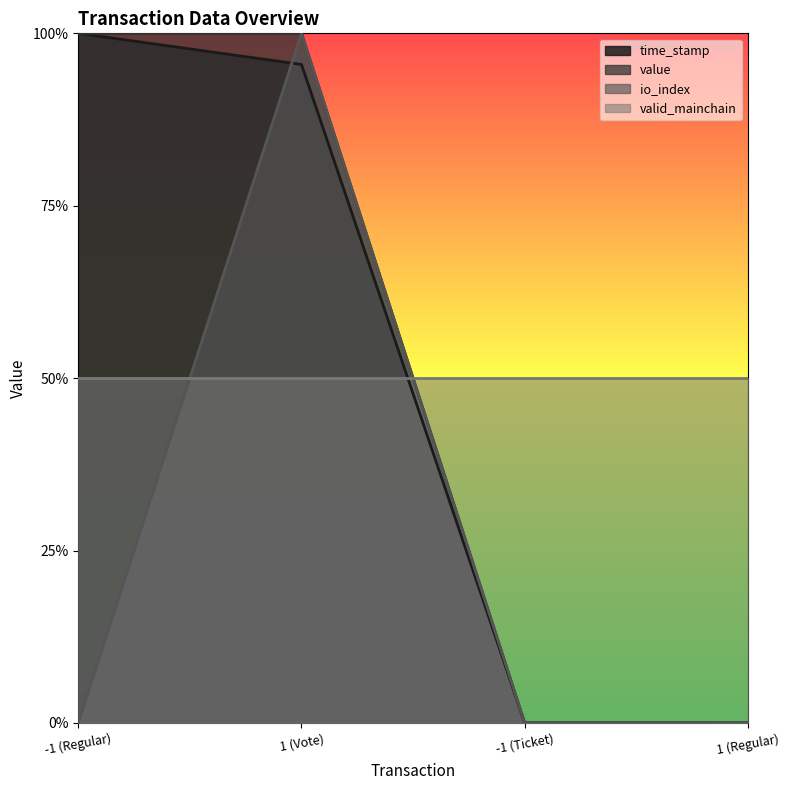

What are all the series names shown in the legend?

time_stamp, value, io_index, valid_mainchain